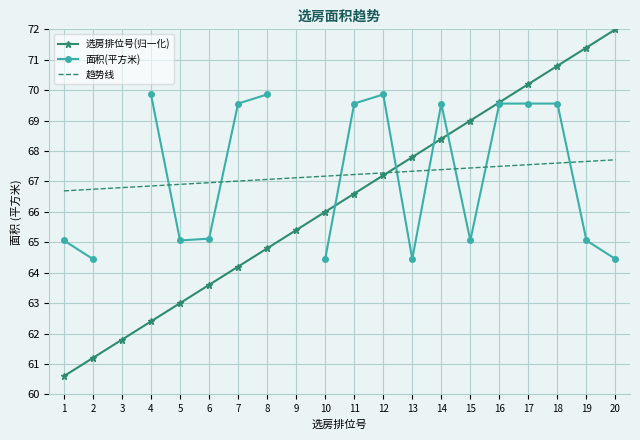

List the series in order of their peak value, highest first.

选房排位号(归一化), 面积(平方米), 趋势线